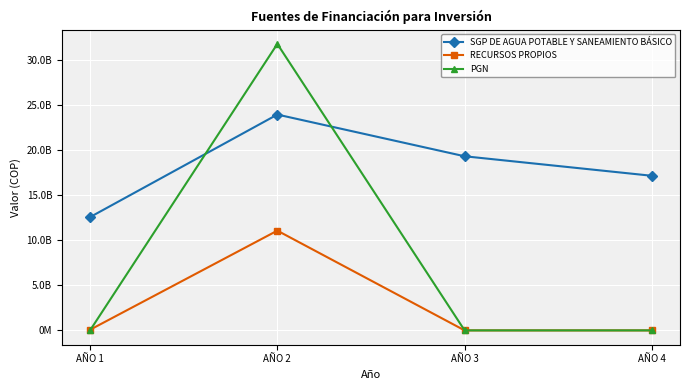

Is the value of PGN at AÑO 2 greater than the value of SGP DE AGUA POTABLE Y SANEAMIENTO BÁSICO at AÑO 4?

Yes